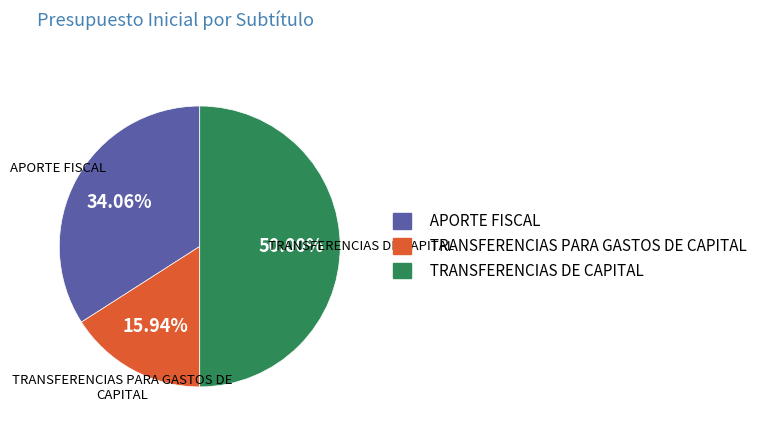

The TRANSFERENCIAS DE CAPITAL slice represents 62% of the pie. True or false?

False